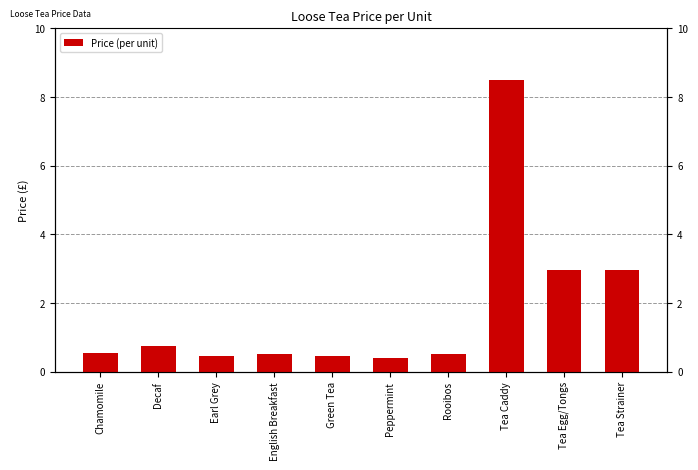

What is the label of the 1st bar from the left?

Chamomile